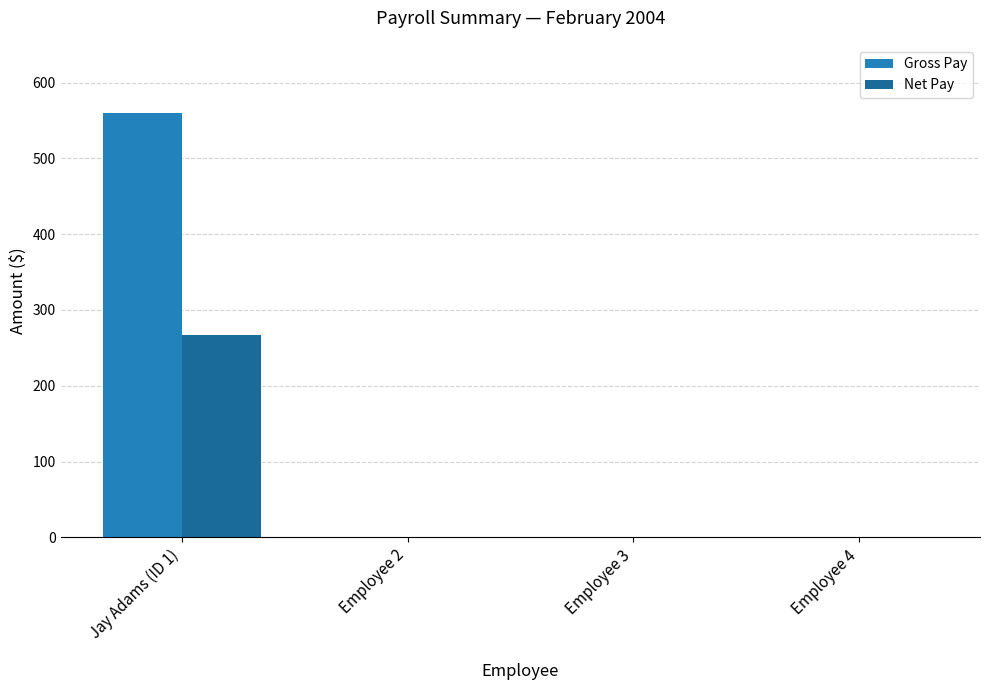

Which series changed the most between Jay Adams (ID 1) and Employee 4?

Gross Pay